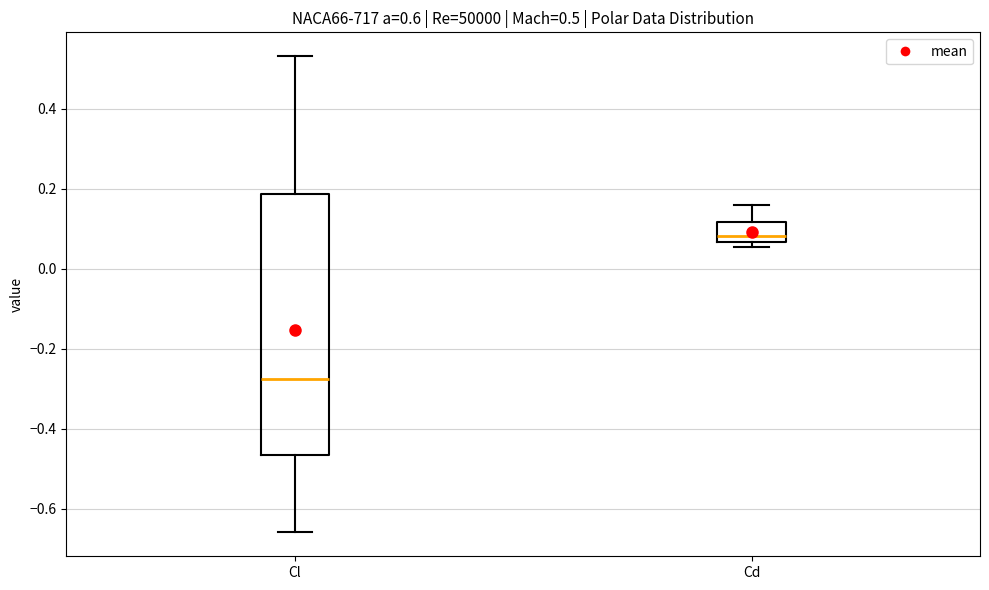

Which box's median line is the lowest?

Cl